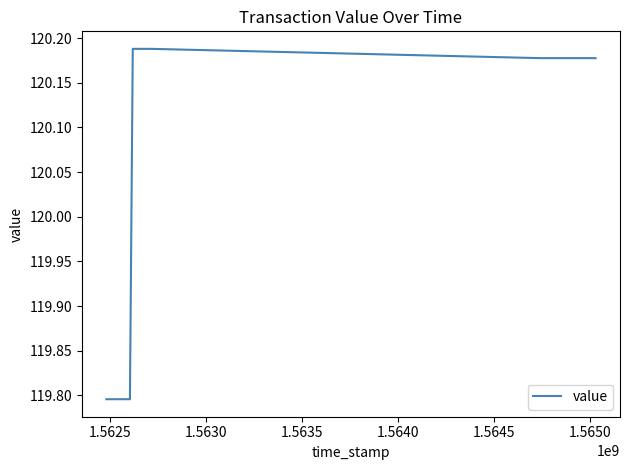

What is the average value?

120.1